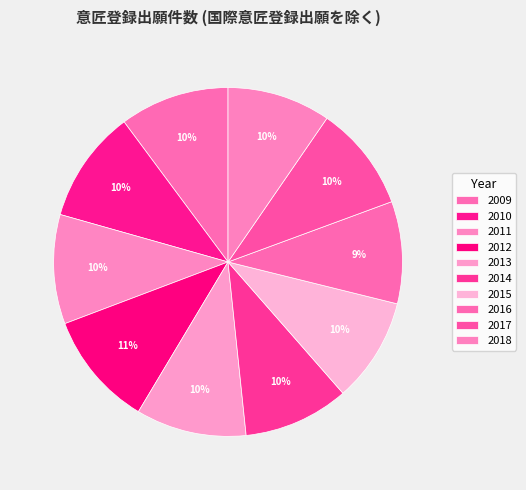

What percentage do 2009 and 2010 together represent?

20.6%